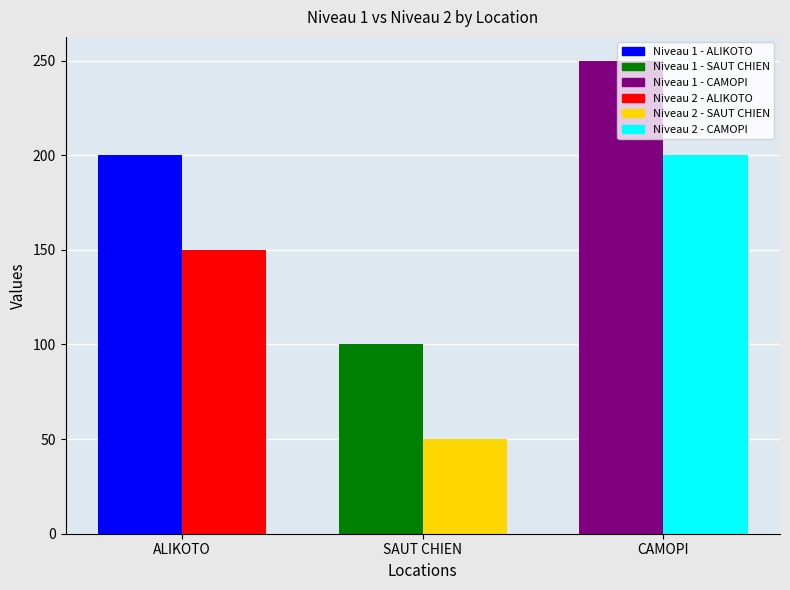

True or false: Niveau 1 has a value of 200 at ALIKOTO.

True